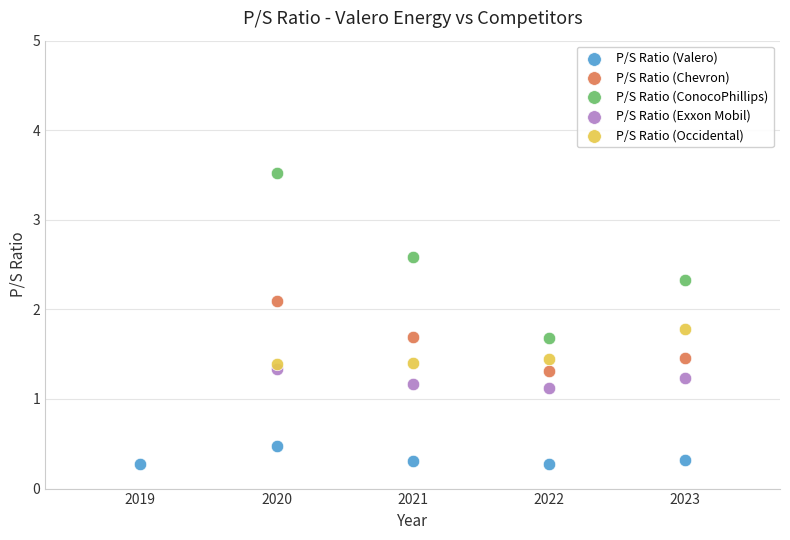

Which series reaches the maximum Y coordinate?

P/S Ratio (ConocoPhillips)